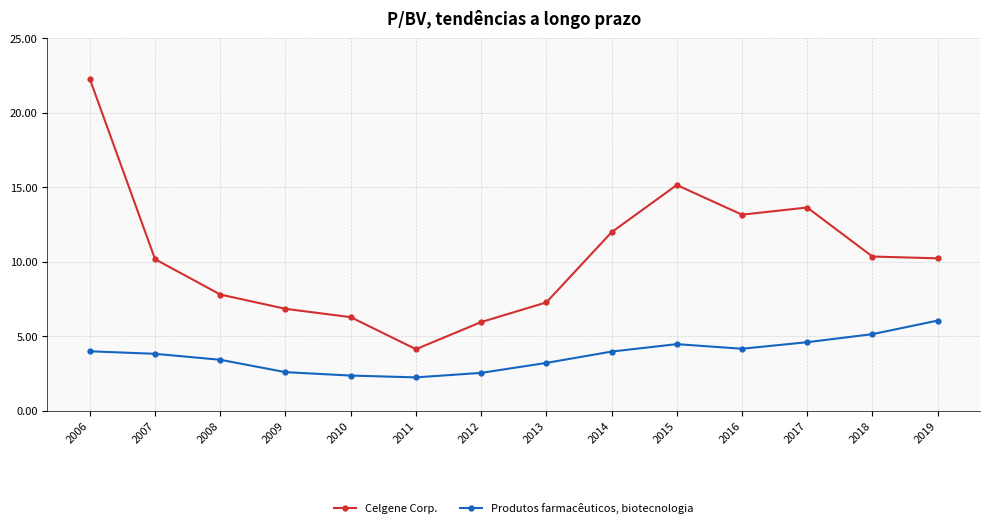

True or false: Celgene Corp. and Produtos farmacêuticos, biotecnologia cross at least once.

False